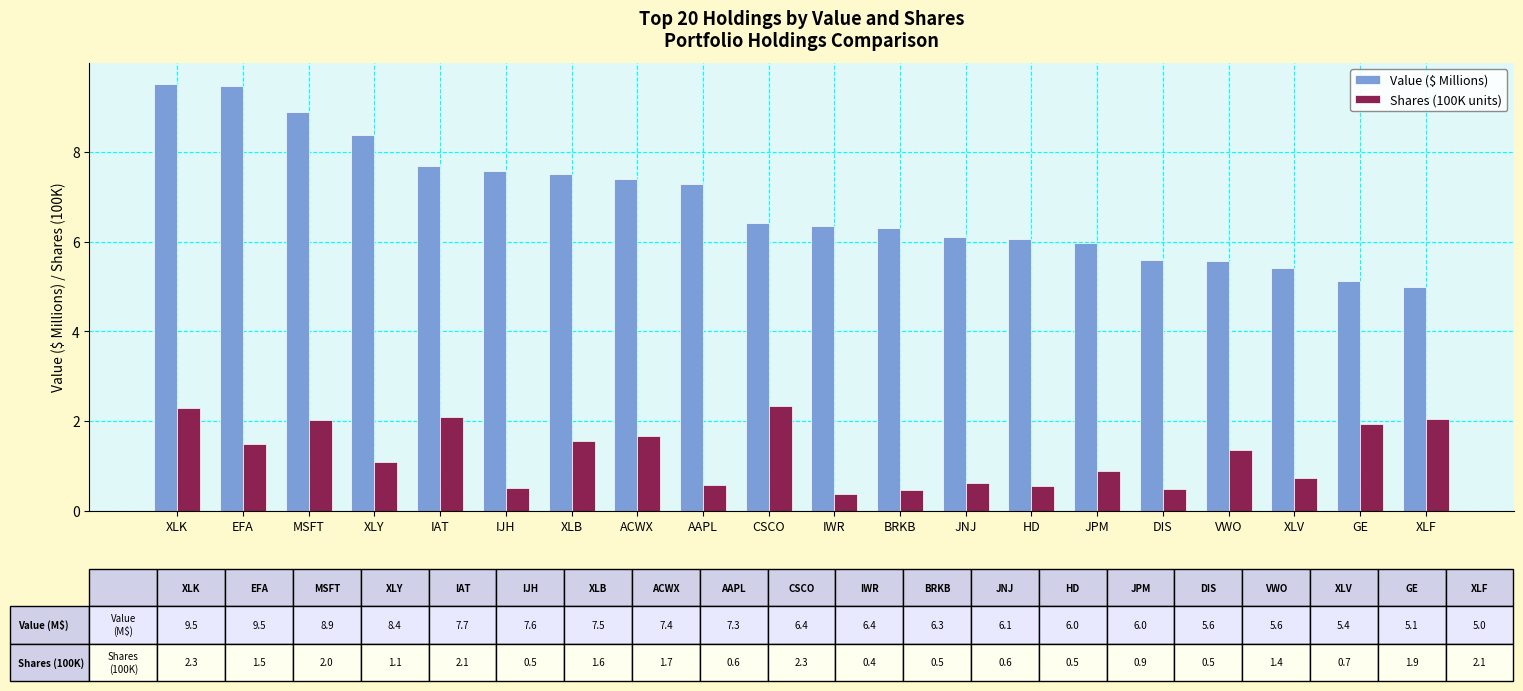

Rank the series by their average value, from highest to lowest.

Value ($ Millions), Shares (100K units)